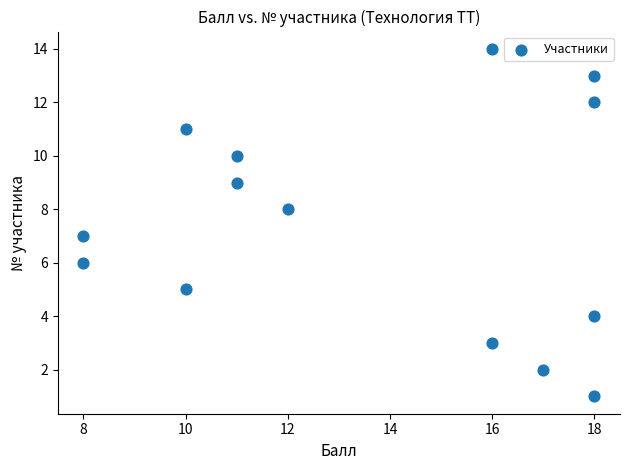

What is the range of X values (max minus min)?

10